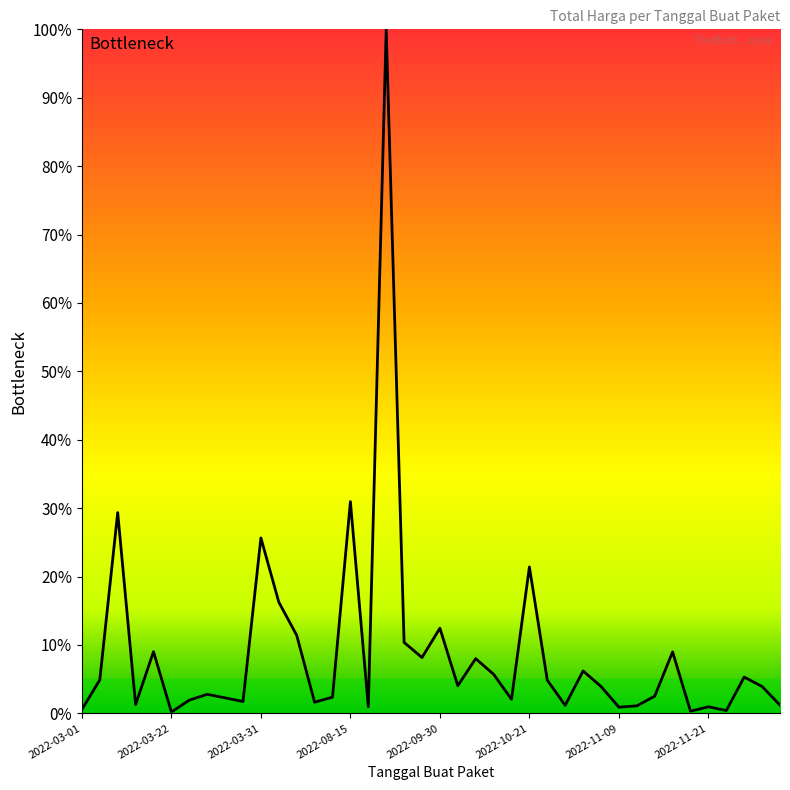

What is the difference between the maximum and second lowest values?

1.0